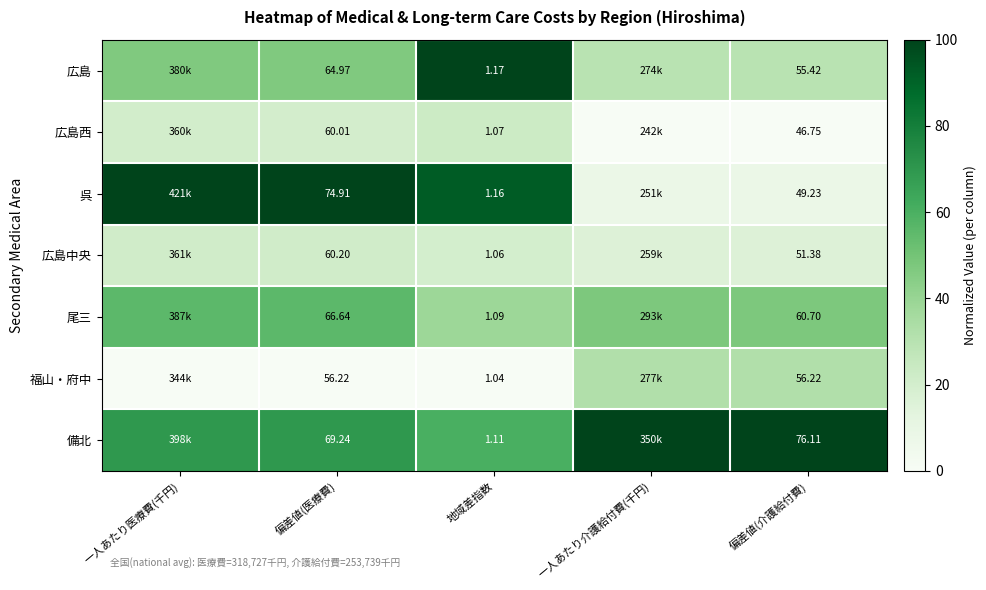

Rank the series at 偏差値(医療費) from lowest to highest value.

福山・府中, 広島西, 広島中央, 広島, 尾三, 備北, 呉